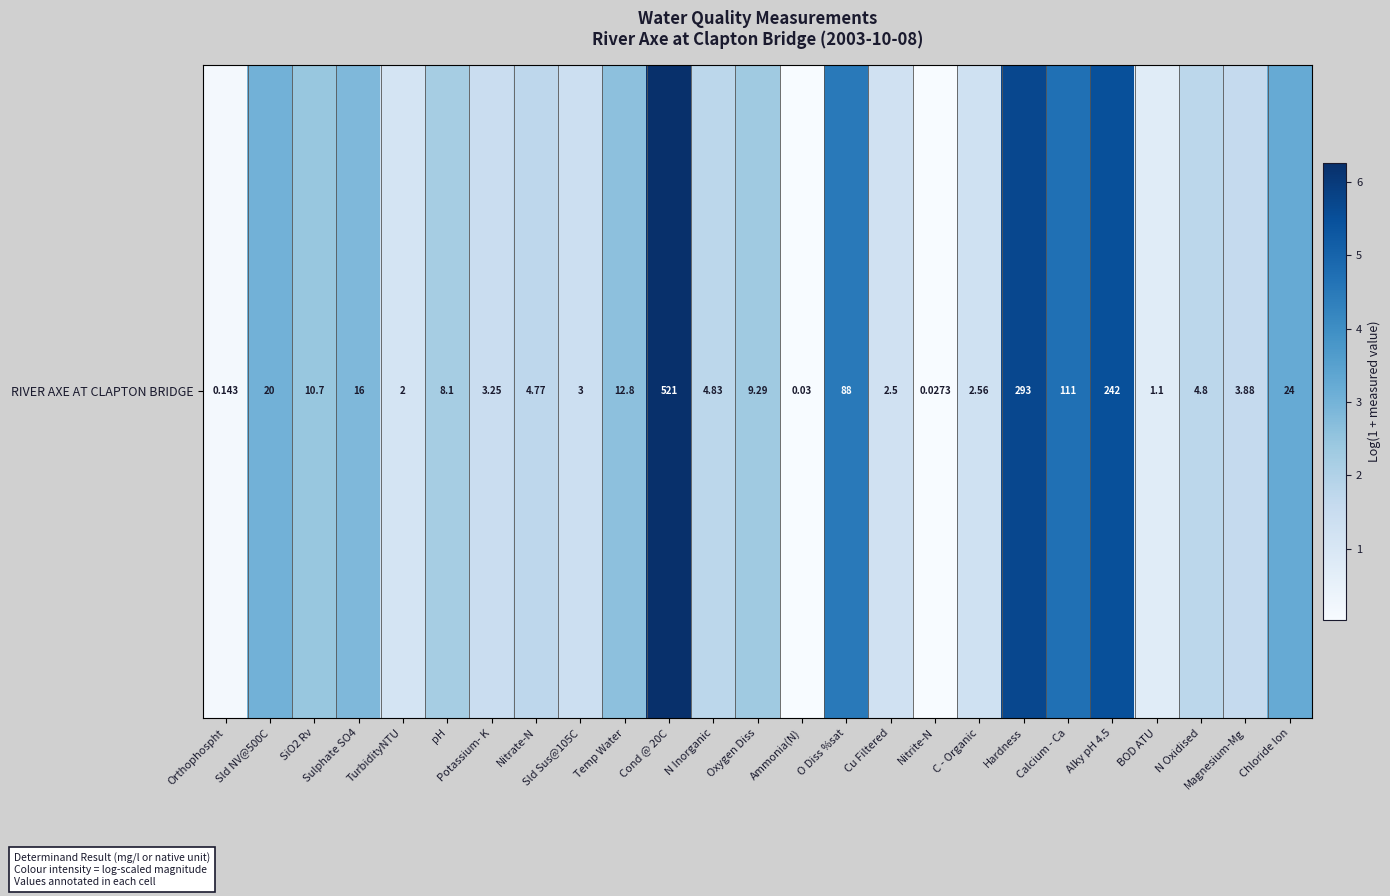

List the labels in order of value, largest first.

Cond @ 20C, Hardness, Alky pH 4.5, Calcium - Ca, O Diss %sat, Chloride Ion, Sld NV@500C, Sulphate SO4, Temp Water, SiO2 Rv, Oxygen Diss, pH, N Inorganic, N Oxidised, Nitrate-N, Magnesium-Mg, Potassium- K, Sld Sus@105C, C - Organic, Cu Filtered, TurbidityNTU, BOD ATU, Orthophospht, Ammonia(N), Nitrite-N